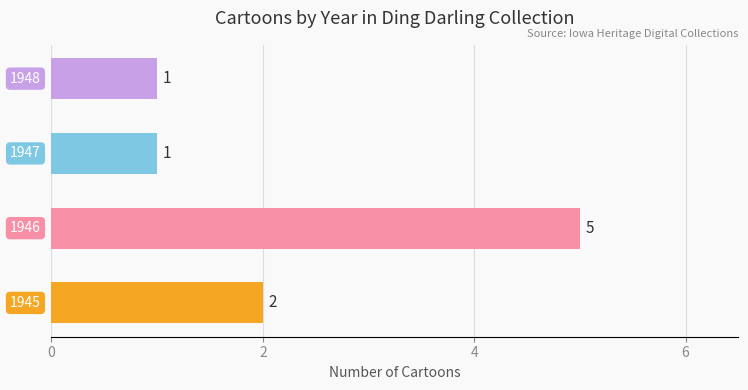

How many values are below 2?

2